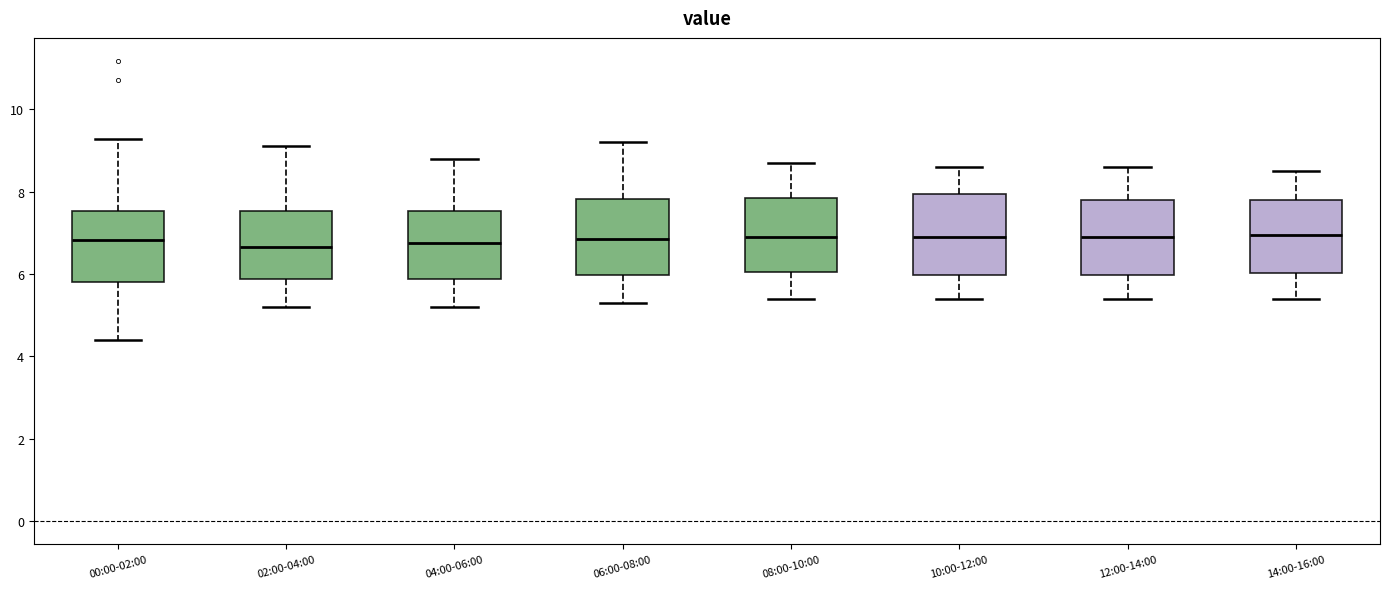

Where does the lower whisker of the box for 02:00-04:00 end on the y-axis? The values are not printed on the chart, so give them approximately, as read against the axis.

5.2